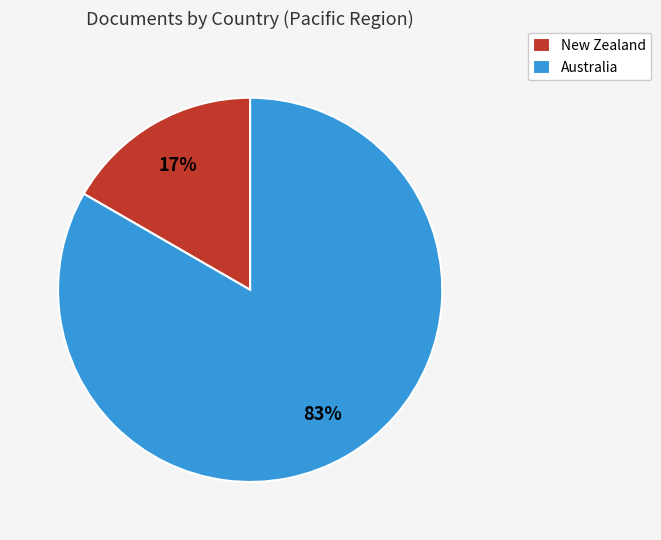

Count the number of slices in the pie.

2